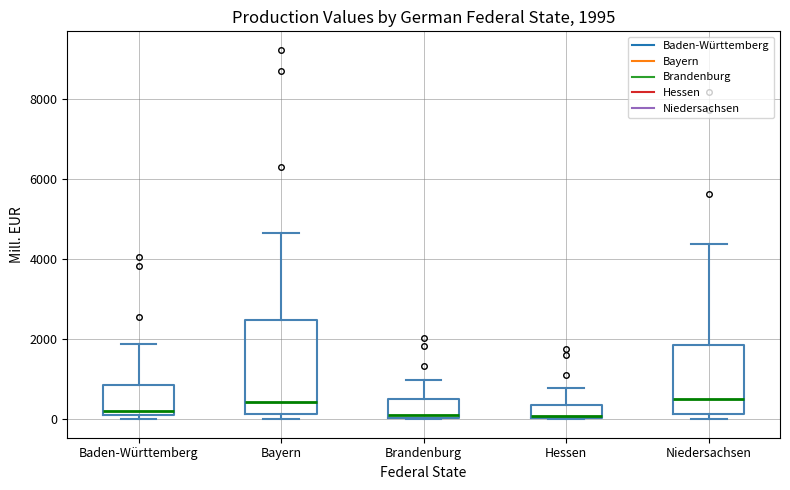

Which box is the tallest, from its lower edge to its upper edge?

Bayern